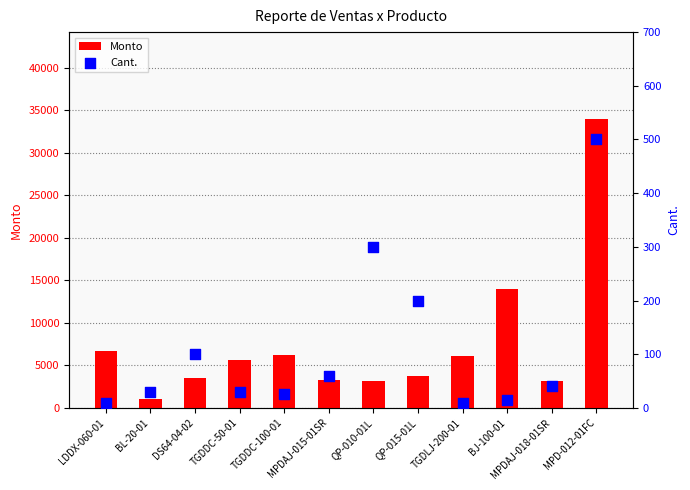

At how many categories does at least one series exceed 24528?

1